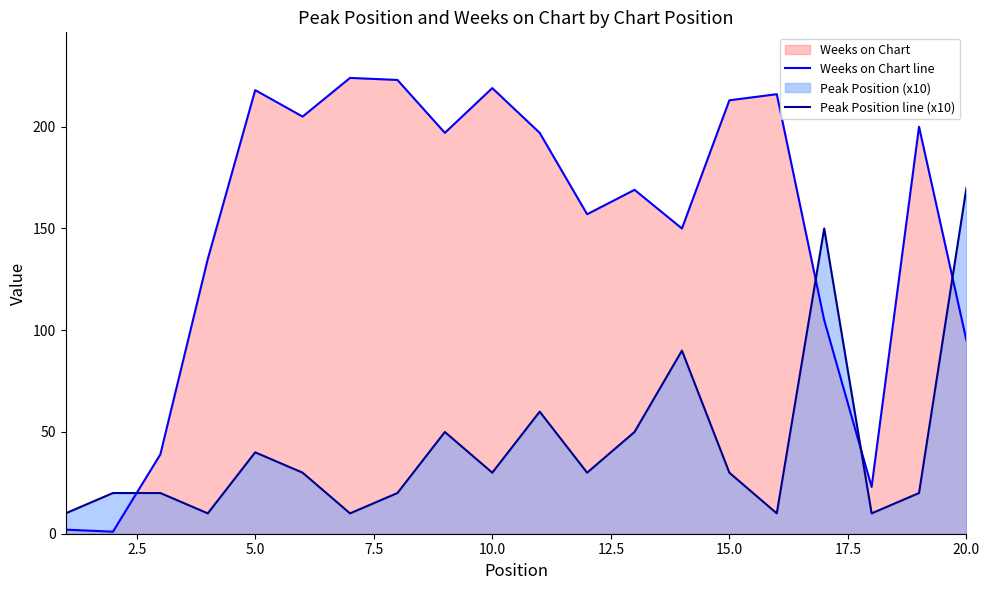

In Weeks on Chart line, how many points are lower than both neighbors (excluding endpoints)?

6